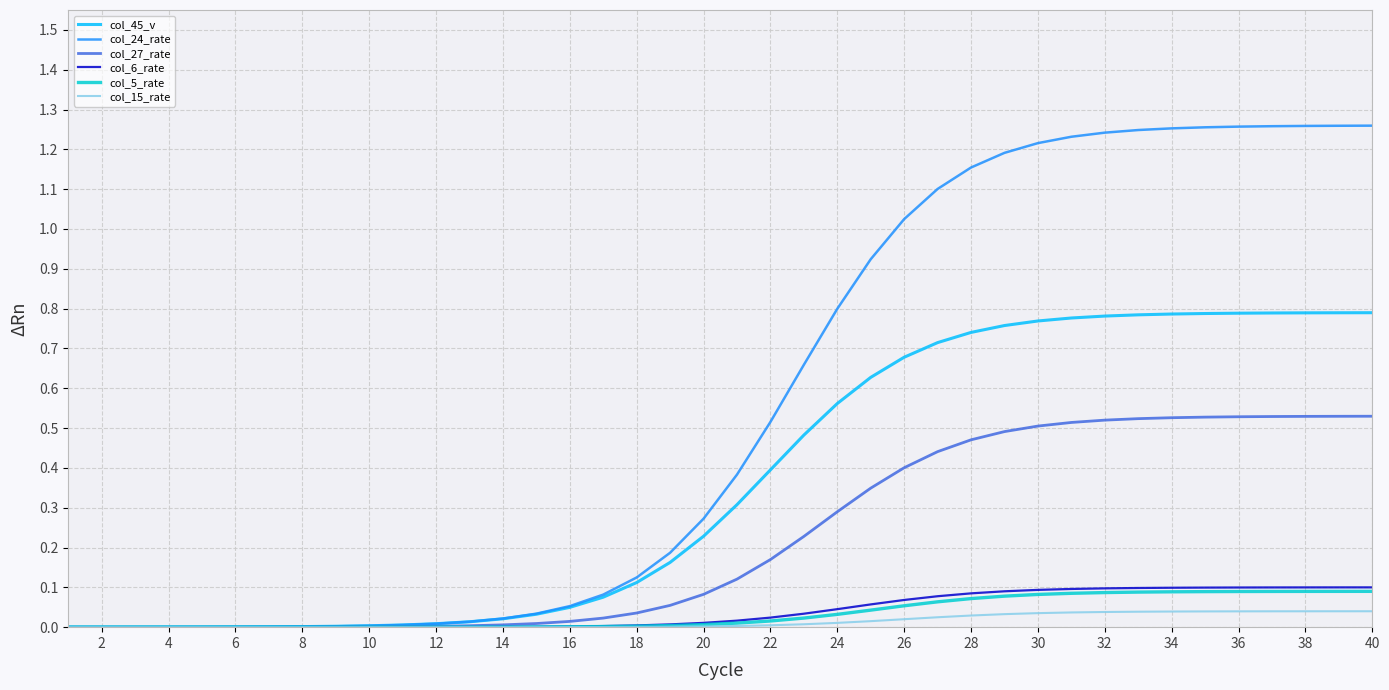

Which series has the largest range (max minus min)?

col_24_rate